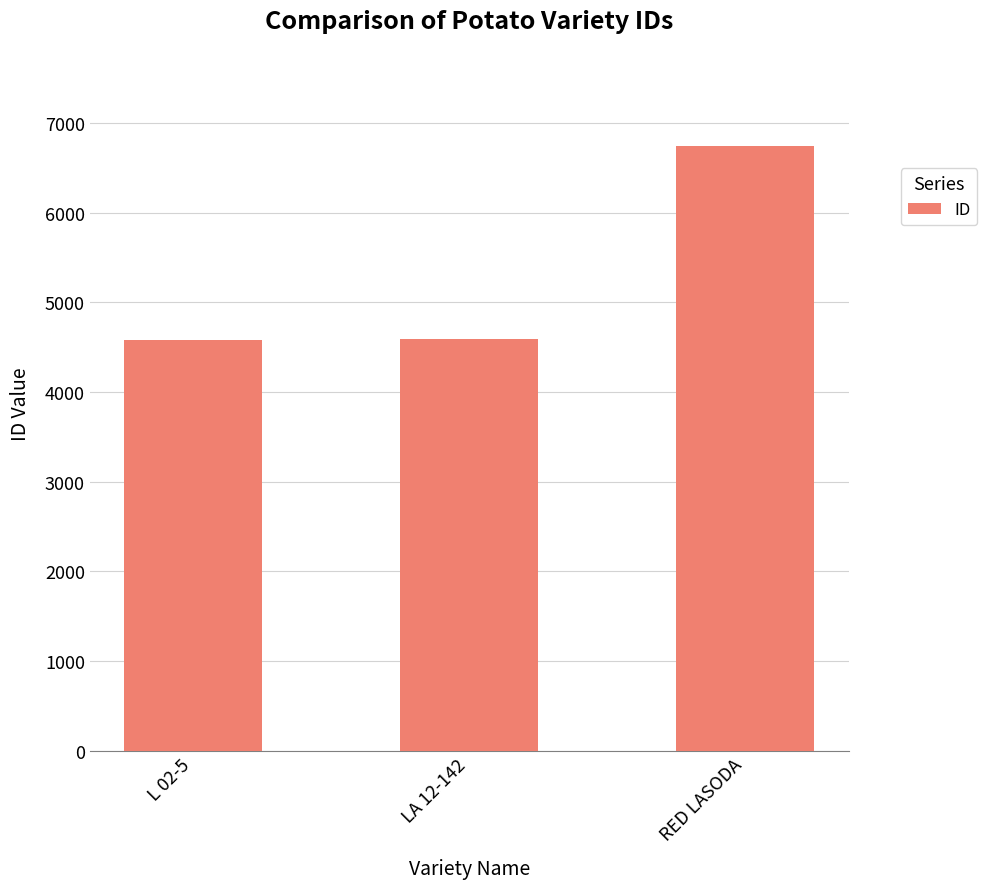

What is the ratio of the value at RED LASODA to the value at L 02-5?

1.5